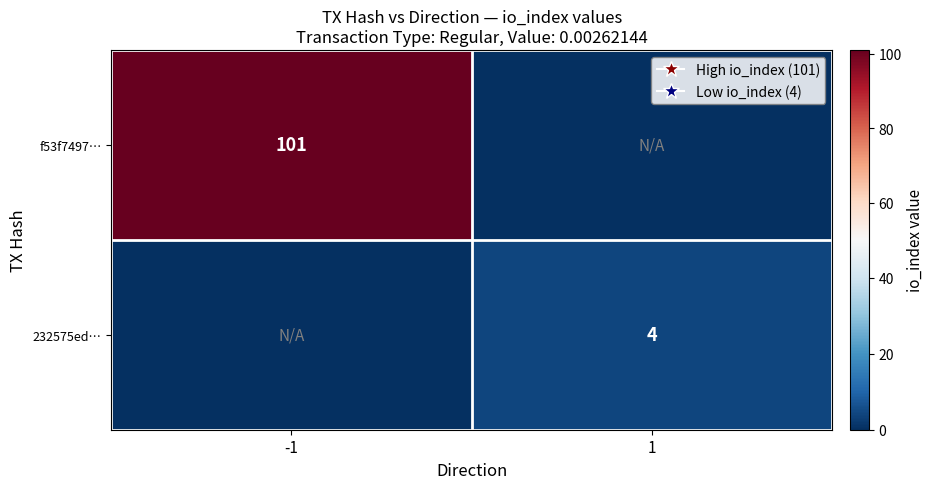

Is it true that 232575ed… equals 6 at 1?

False